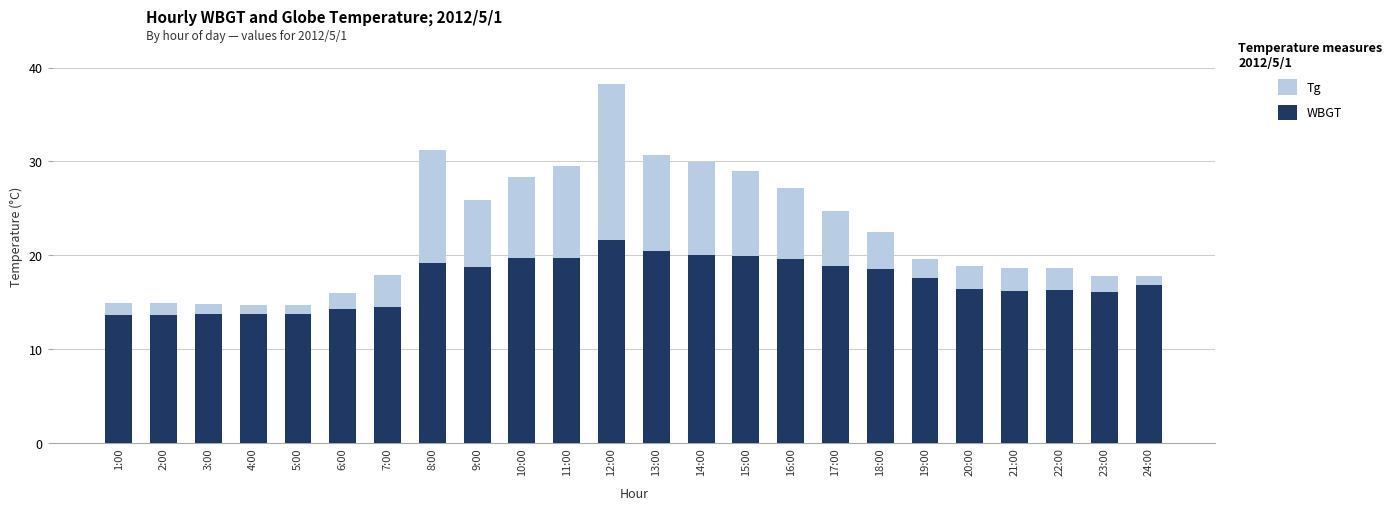

Reading left to right, extract all data points from this chart.

Tg: 1:00=14.9	2:00=14.9	3:00=14.8	4:00=14.7	5:00=14.7	6:00=16.0	7:00=17.9	8:00=31.2	9:00=25.9	10:00=28.3	11:00=29.5	12:00=38.3	13:00=30.7	14:00=29.9	15:00=29.0	16:00=27.2	17:00=24.7	18:00=22.5	19:00=19.6	20:00=18.9	21:00=18.7	22:00=18.7	23:00=17.8	24:00=17.8
WBGT: 1:00=13.6	2:00=13.6	3:00=13.8	4:00=13.8	5:00=13.8	6:00=14.3	7:00=14.5	8:00=19.2	9:00=18.8	10:00=19.7	11:00=19.7	12:00=21.6	13:00=20.5	14:00=20.0	15:00=19.9	16:00=19.6	17:00=18.9	18:00=18.5	19:00=17.6	20:00=16.4	21:00=16.2	22:00=16.3	23:00=16.1	24:00=16.8